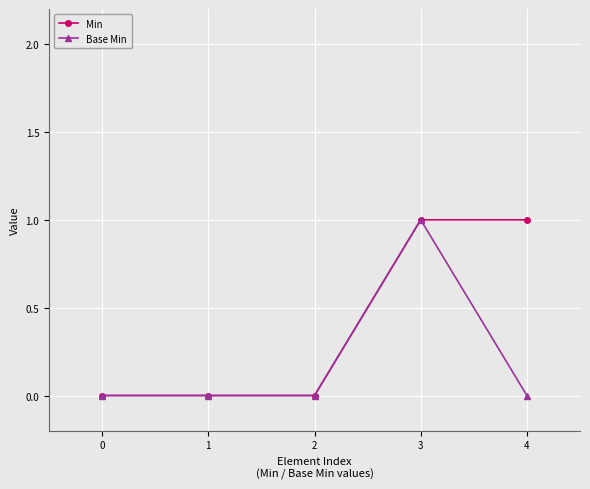

Rank the series by their average value, from highest to lowest.

Min, Base Min